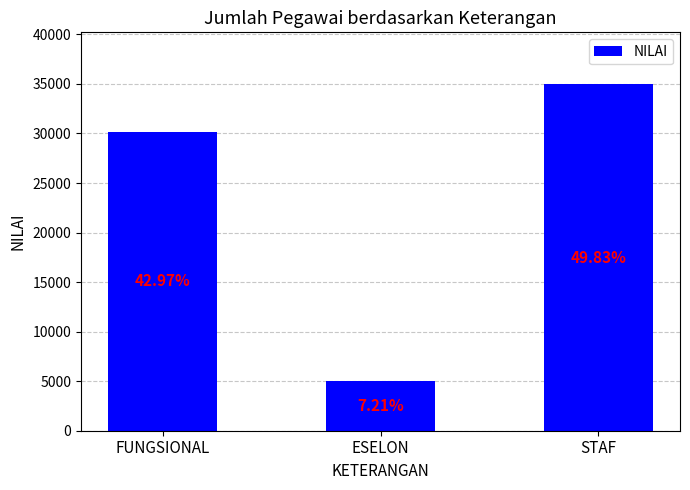

The value at FUNGSIONAL is 30151. True or false?

True